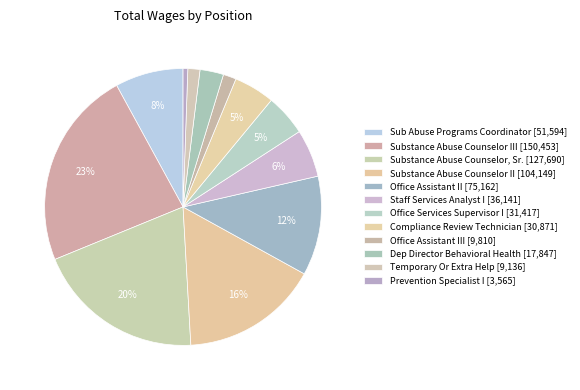

To the nearest percent, what is the average slice percentage?

8%